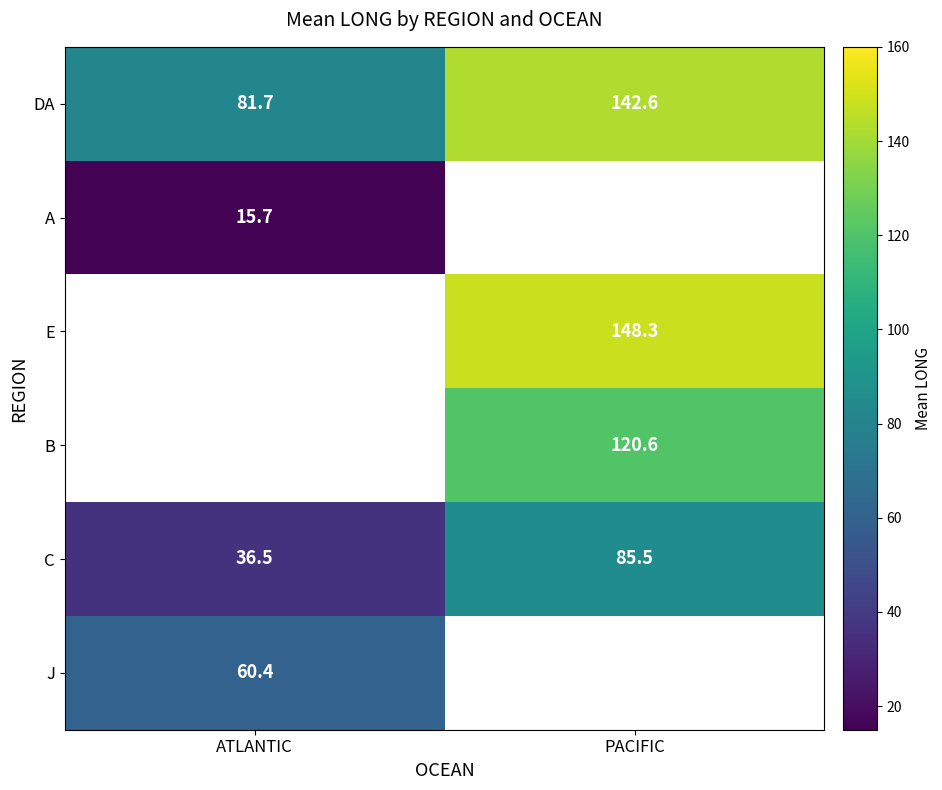

What is the highest value of the C series?

85.5